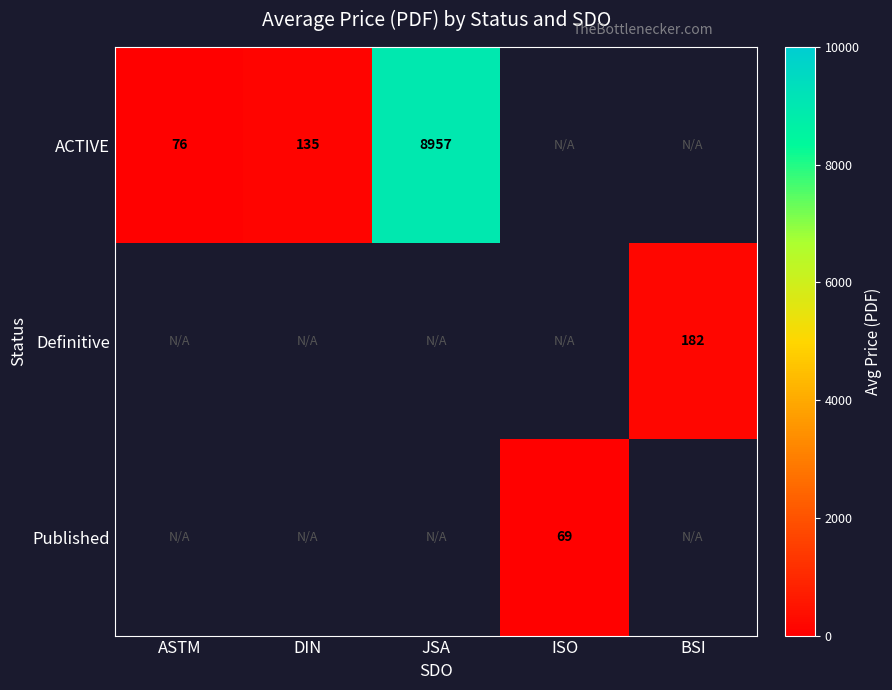

The ACTIVE series shows 76 at ASTM. True or false?

True